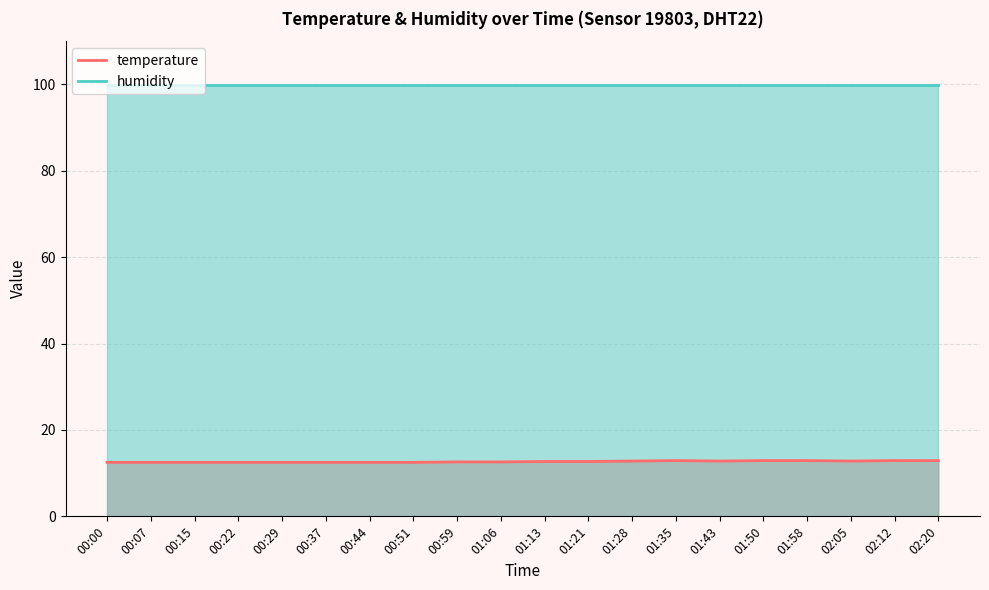

Is it true that the value at 00:37 is 19.7?

False